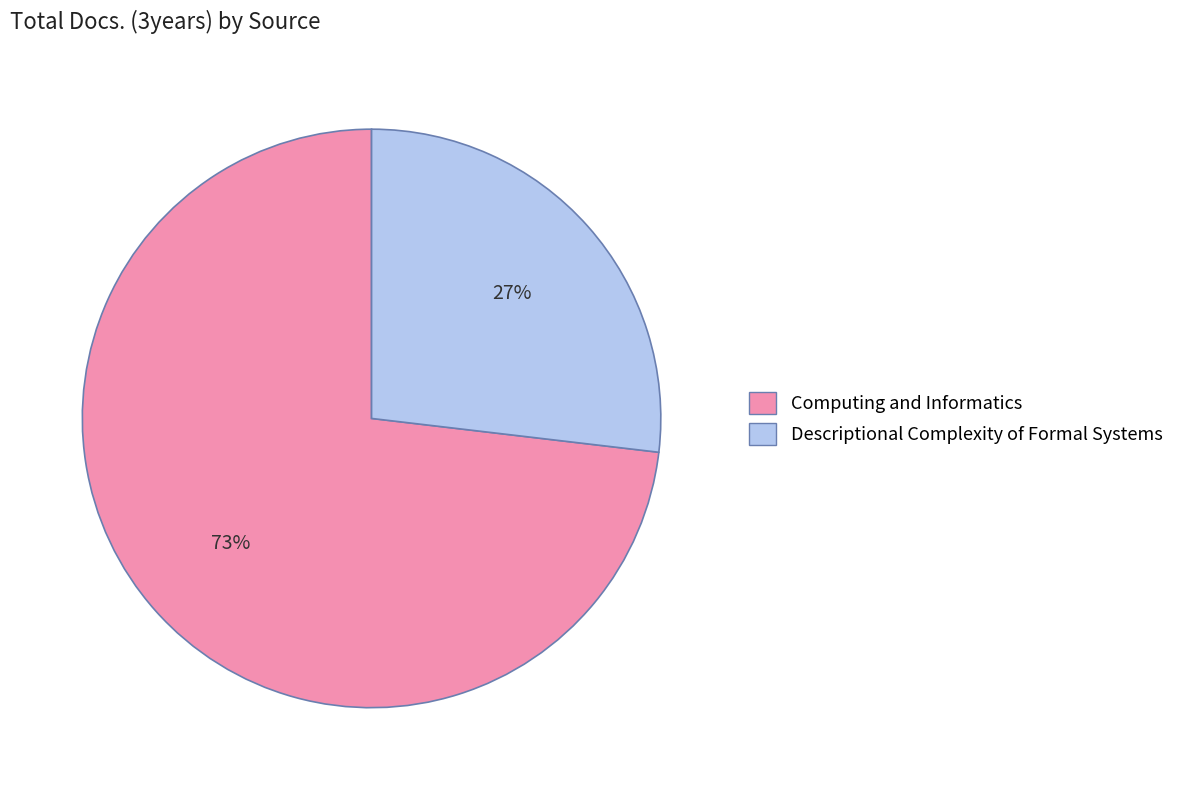

How many segments does this pie chart have?

2